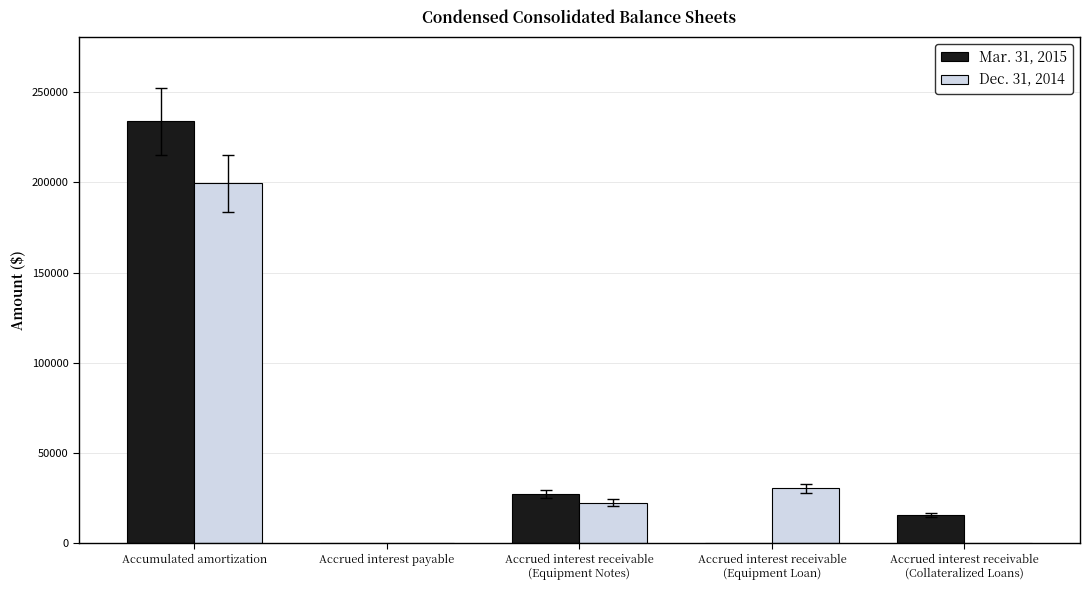

Is the value of Dec. 31, 2014 at Accumulated amortization greater than the value of Mar. 31, 2015 at Accumulated amortization?

No